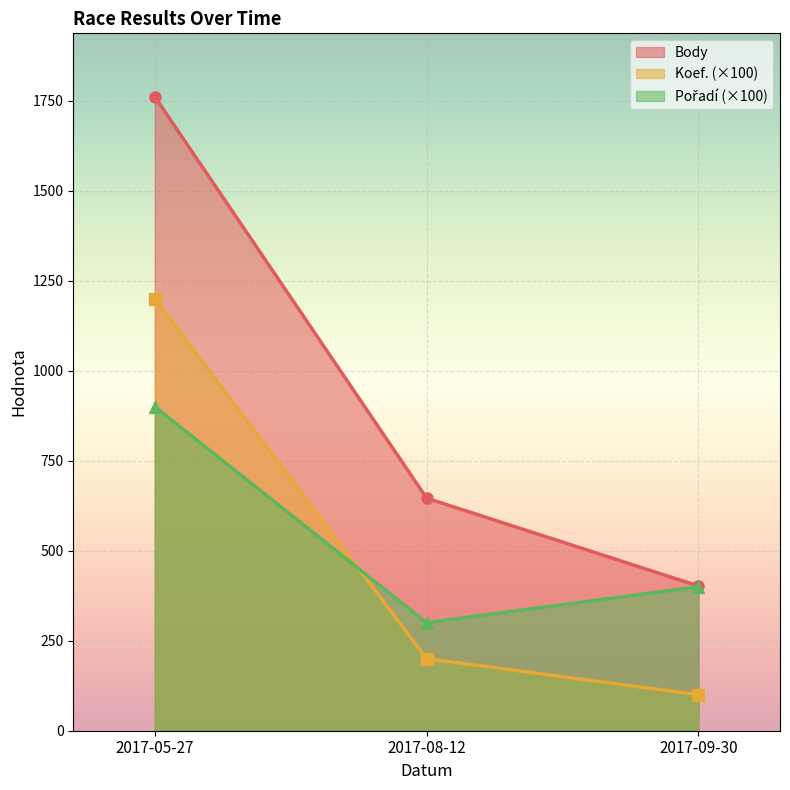

At which category is the sum across all series the highest?

2017-05-27